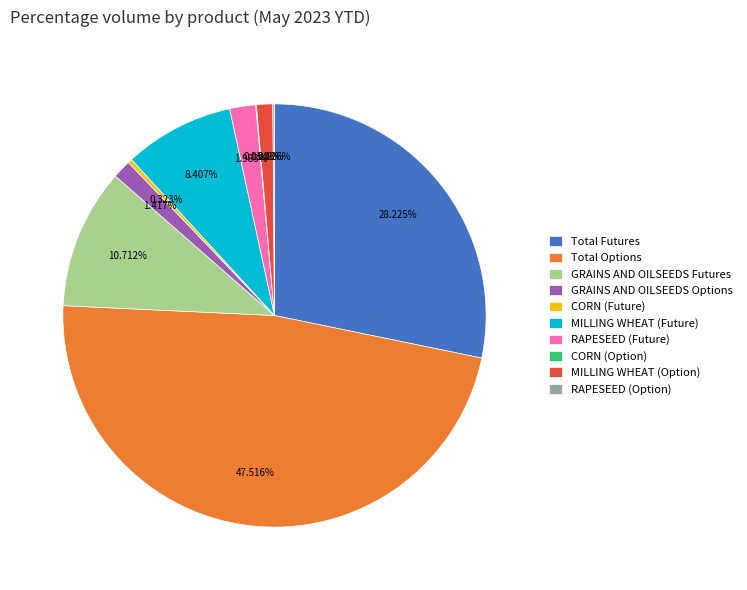

To the nearest percent, what is the average slice percentage?

10%